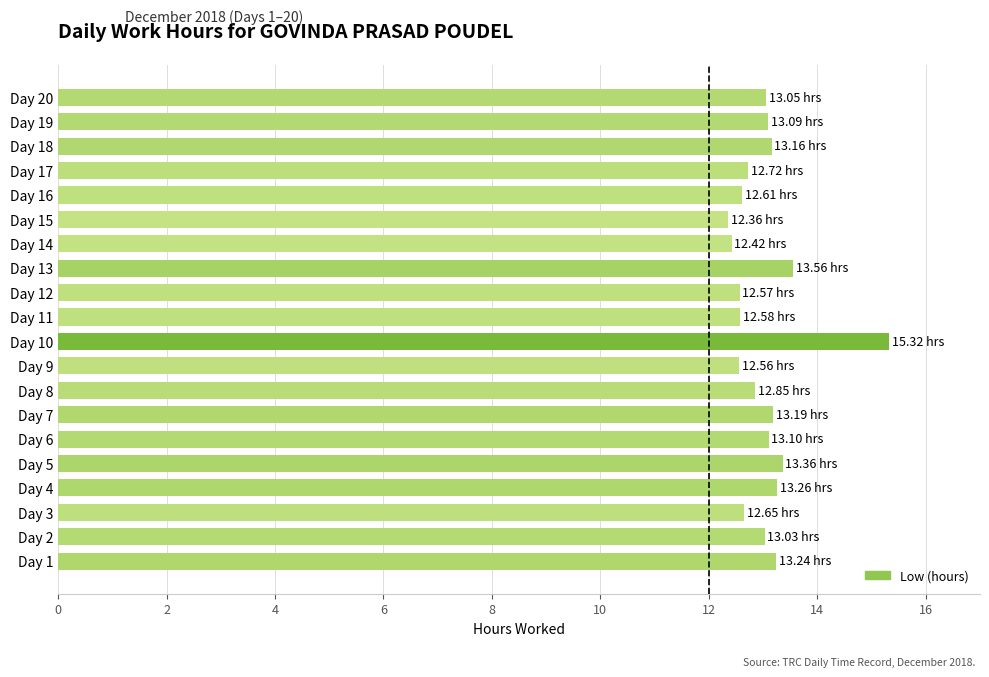

How many distinct data groups are displayed?

1